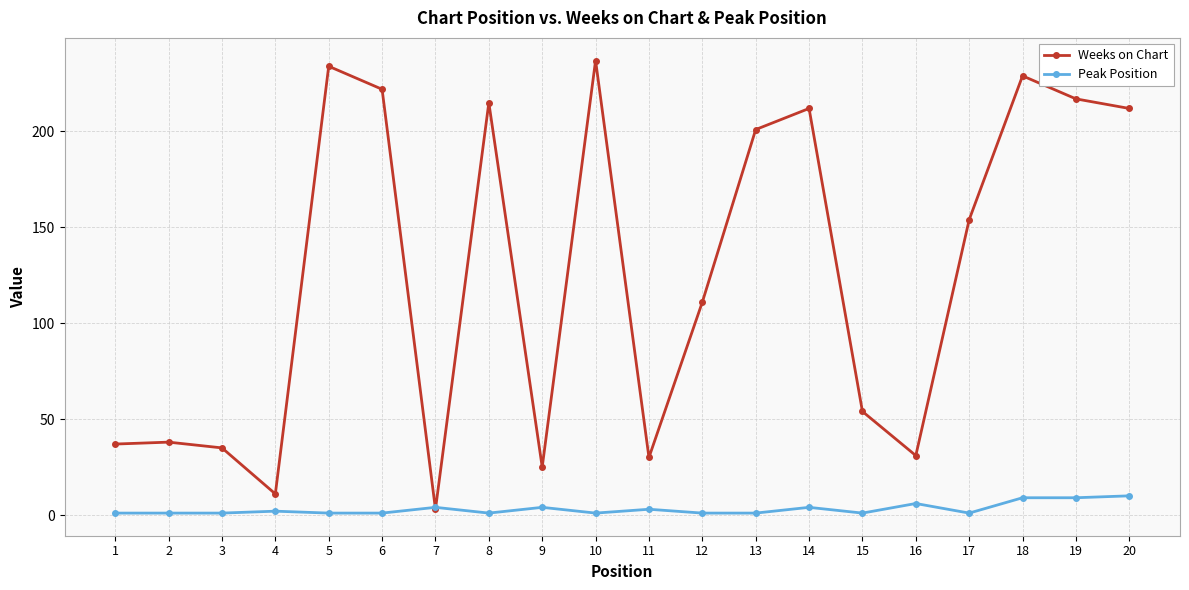

The value of Weeks on Chart at 3 is 35. True or false?

True